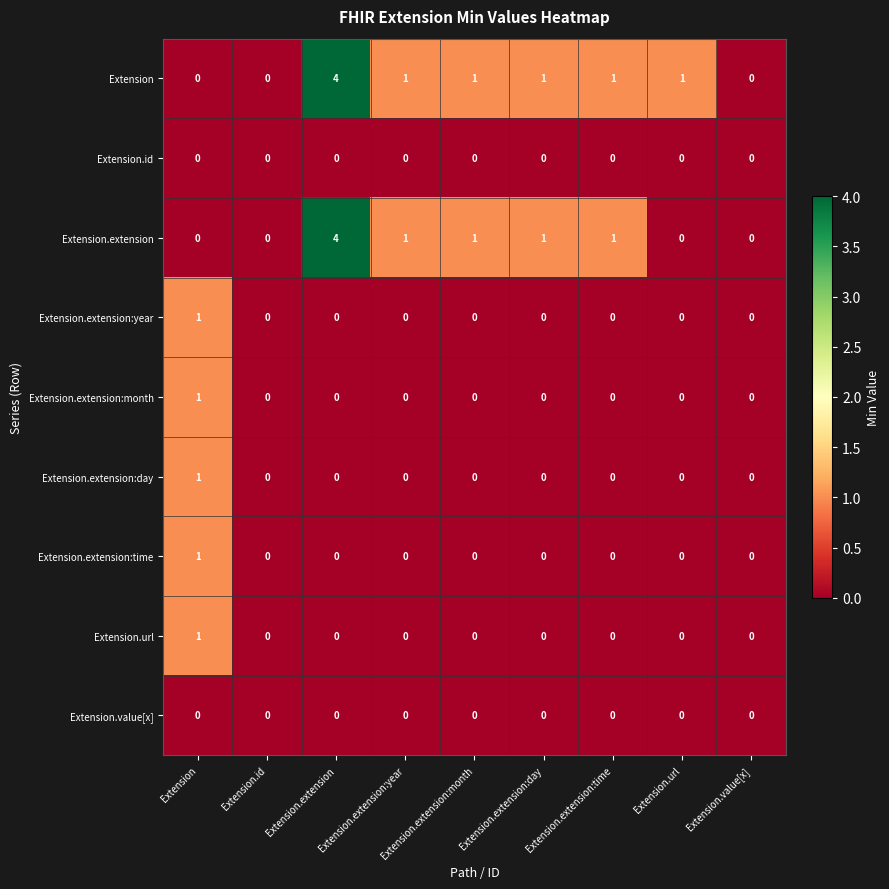

At how many categories does at least one series exceed 2?

1